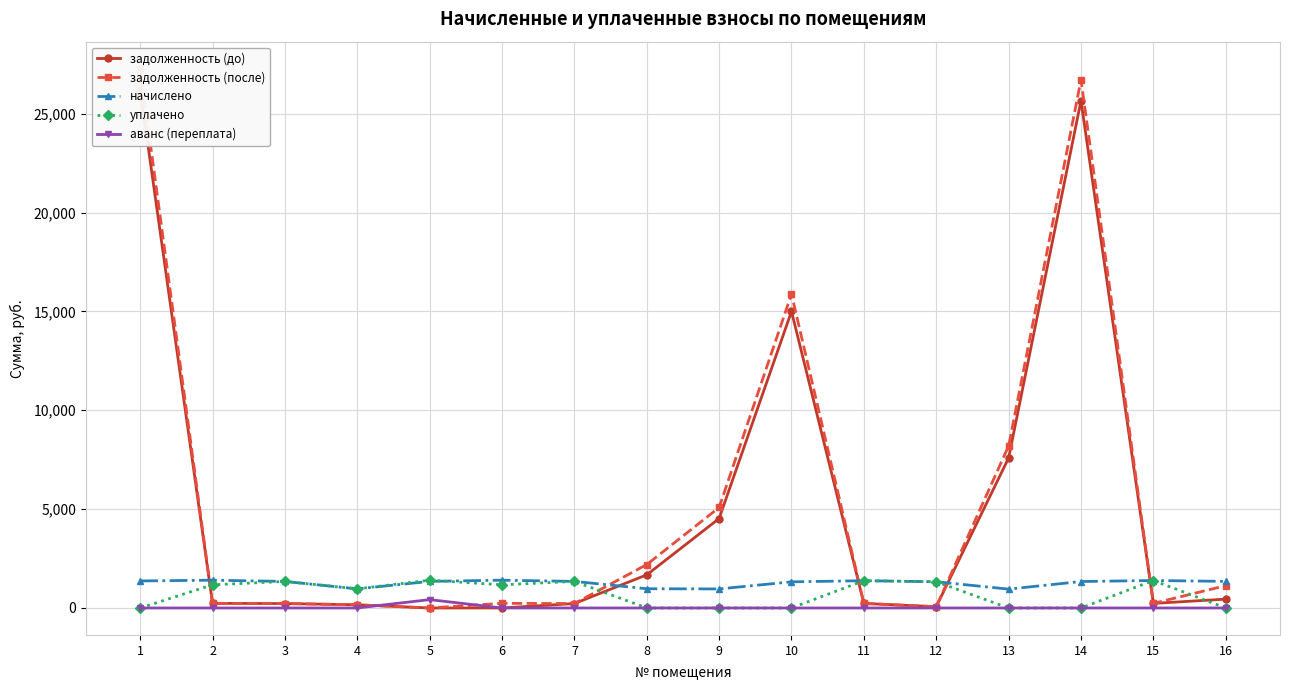

What is the sum of all задолженность (после) values?

88077.5